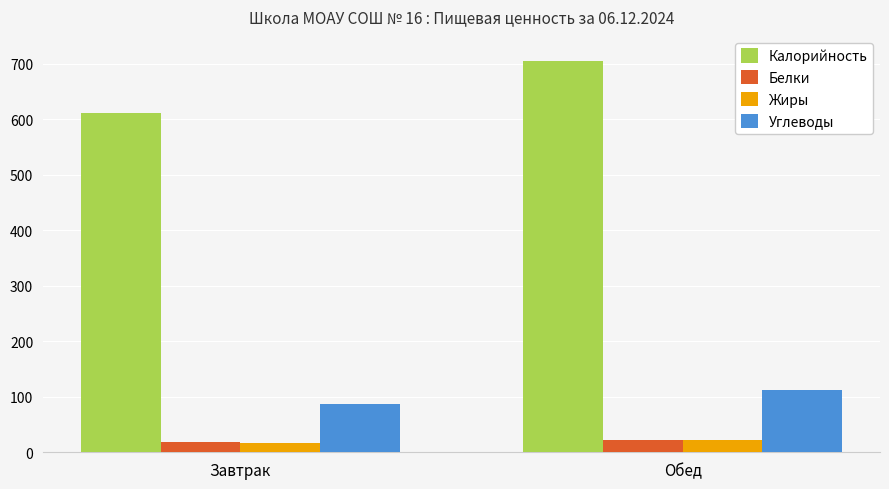

Between Завтрак and Обед, which series saw the biggest shift?

Калорийность